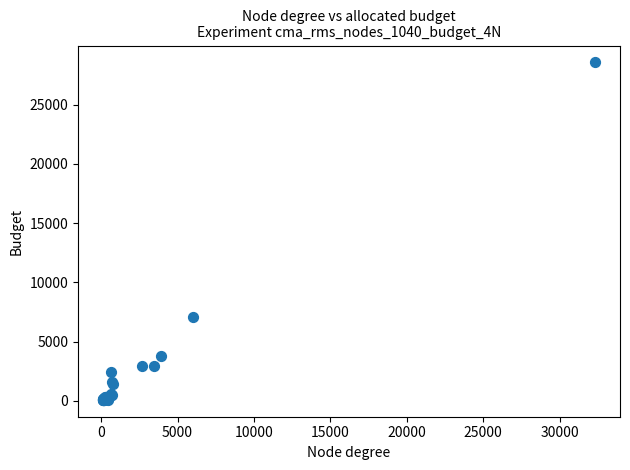

What Y value in the scatter plot is closest to 14322?

7037.0